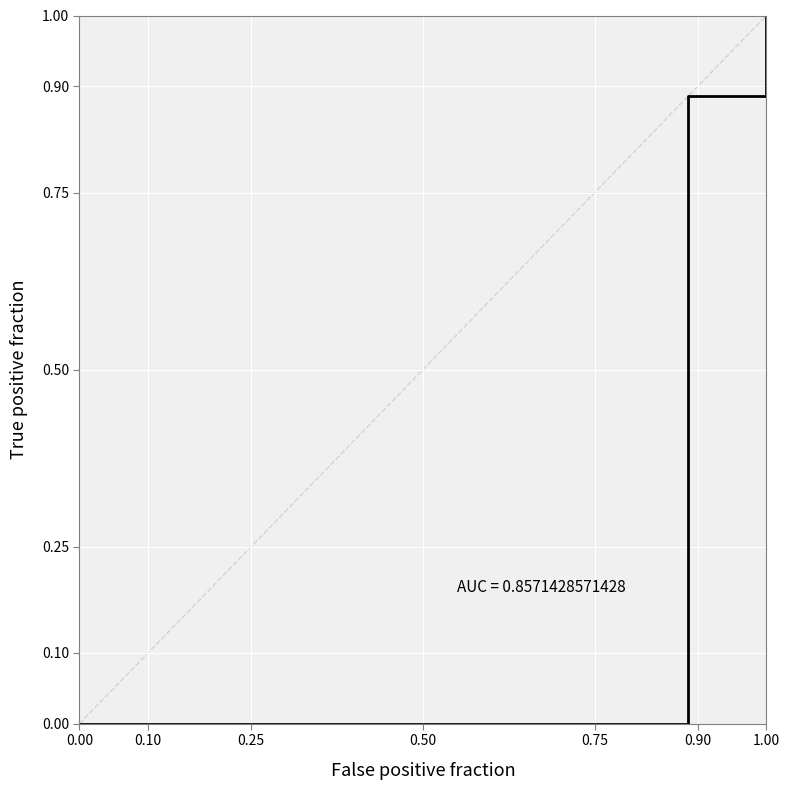

How many distinct data groups are displayed?

1